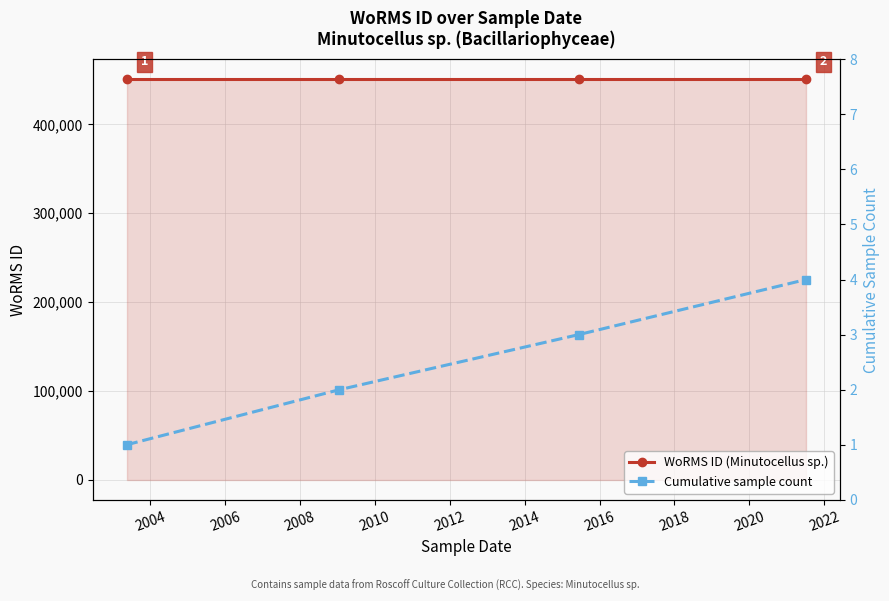

At 2006, list the series in order from smallest to largest.

Cumulative sample count, WoRMS ID (Minutocellus sp.)